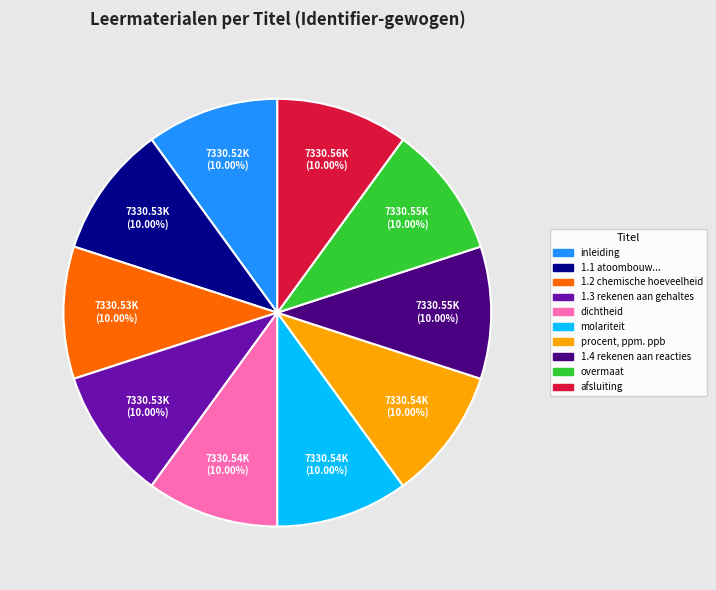

How many slices are in this pie chart?

10